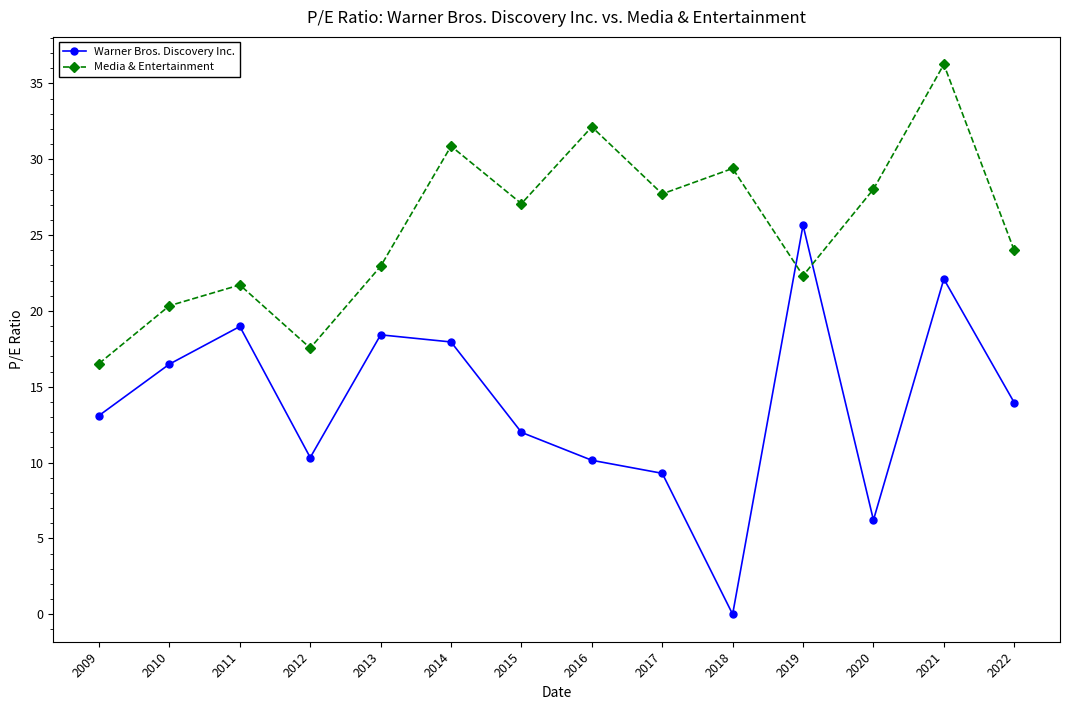

At which category is the sum across all series the highest?

2021